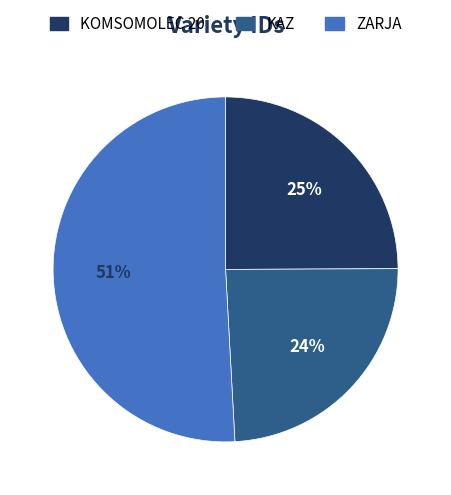

Which category has the smallest portion of the pie?

KAZ